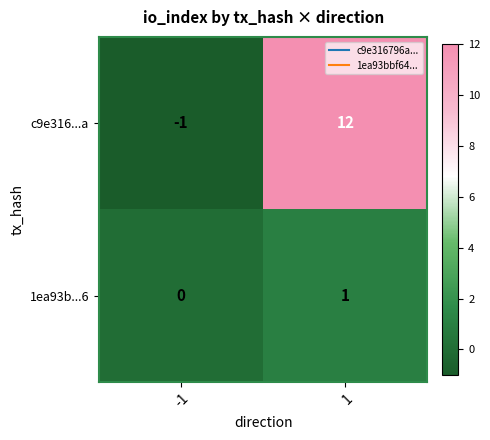

How many positive values does the 1ea93b...6 series have?

1